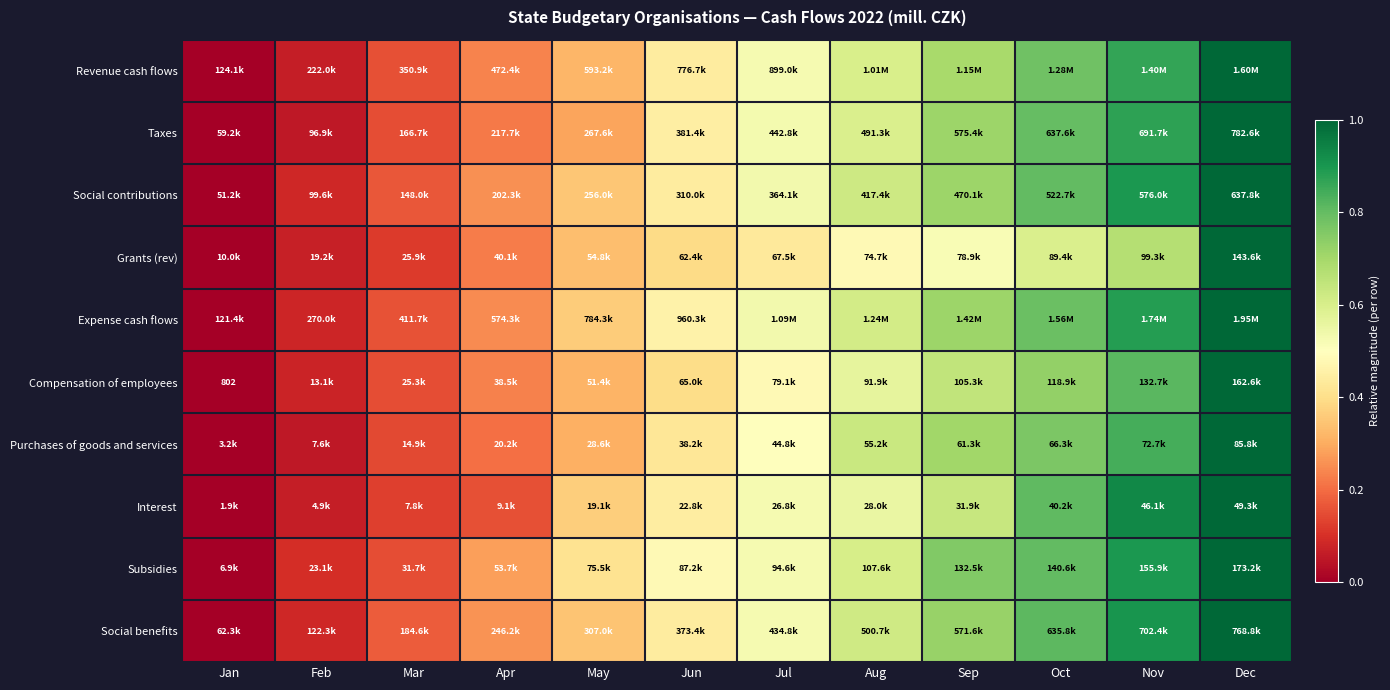

Between Nov and Dec, which is larger?

Dec